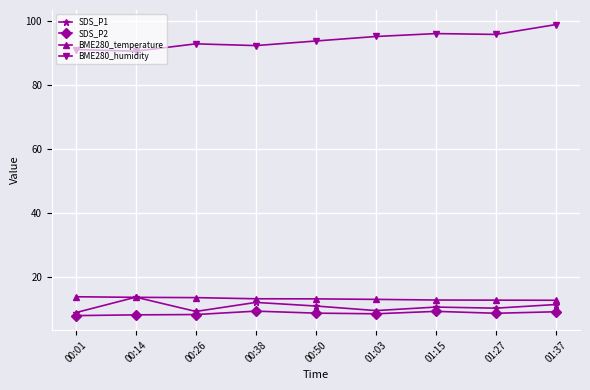

True or false: SDS_P1 and BME280_humidity cross at least once.

False